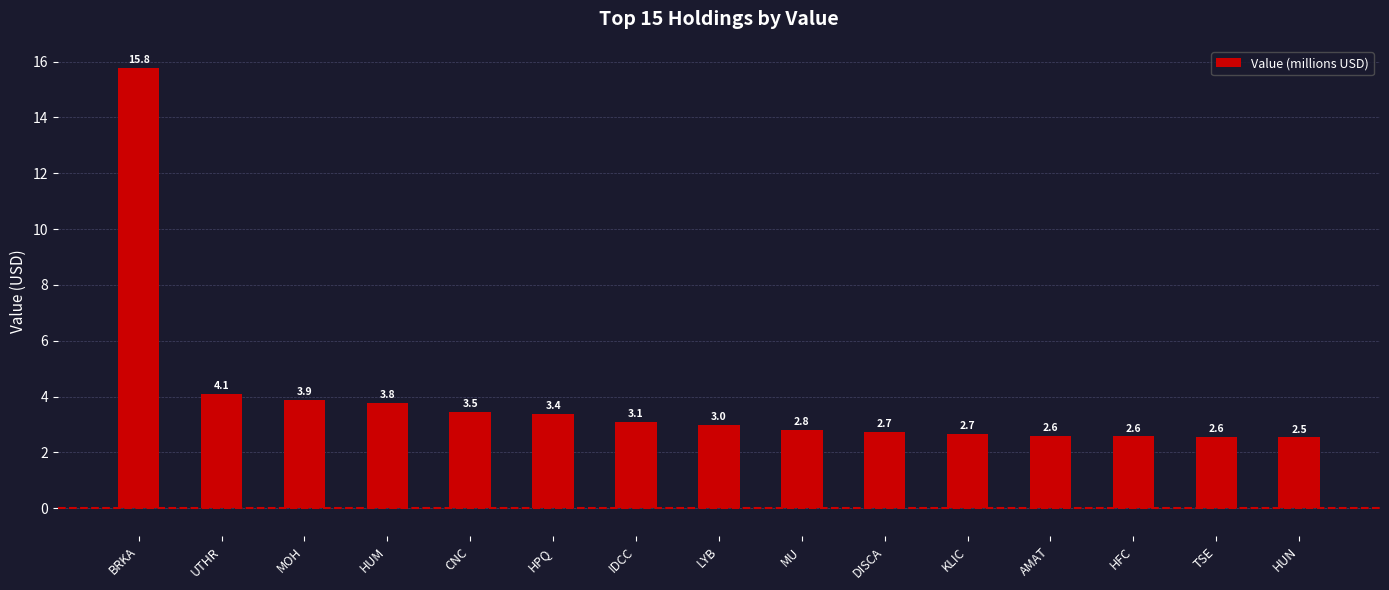

What is the average value?

3.9